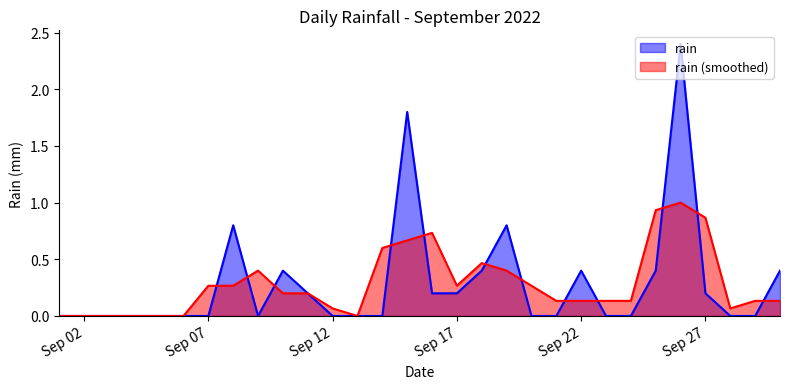

True or false: there are more than 2 points higher than both neighbors.

True